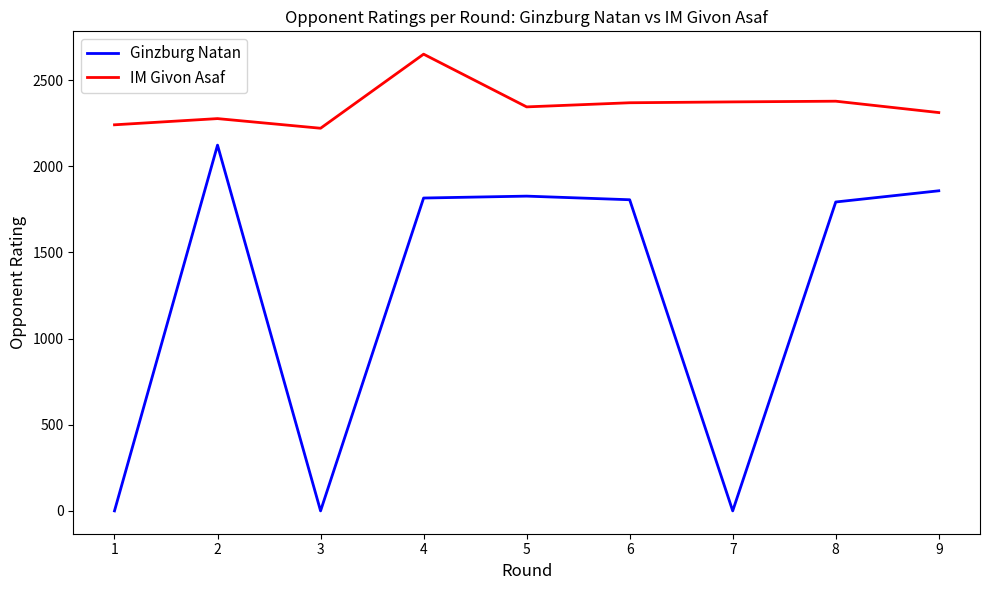

True or false: IM Givon Asaf has a value of 518 at 9.

False